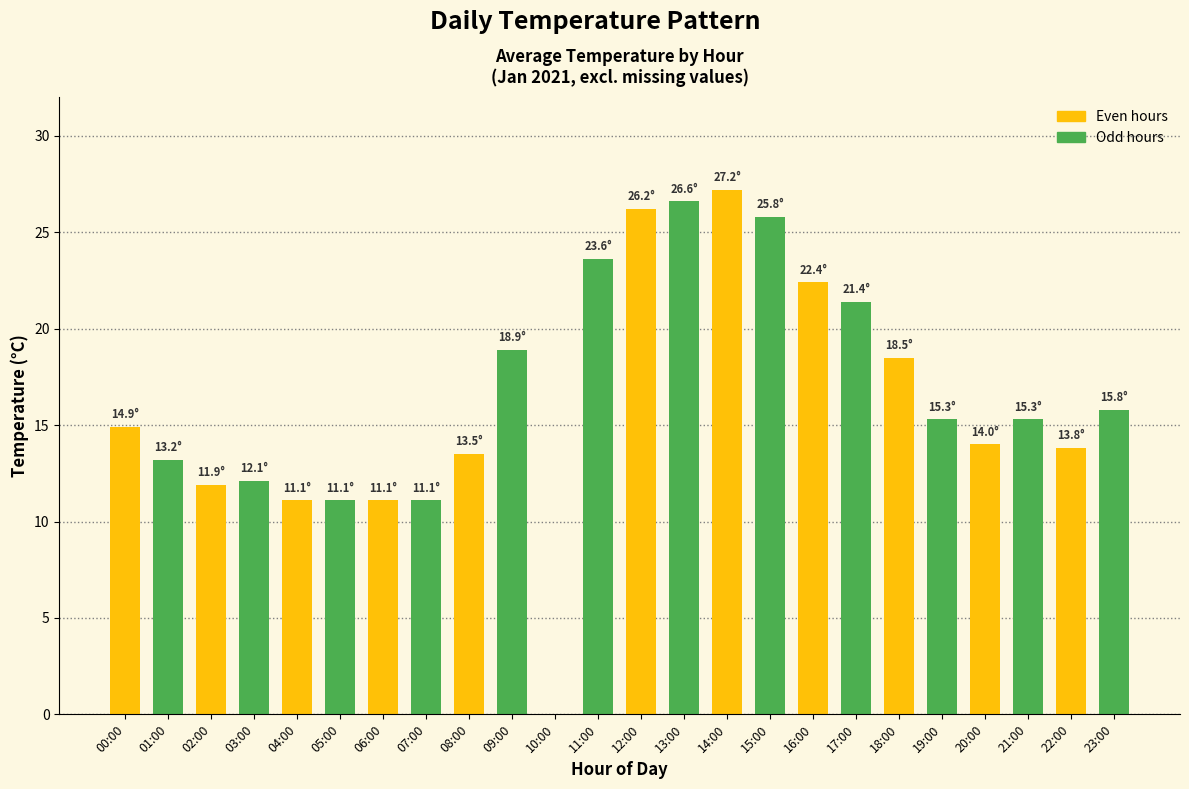

Between 13:00 and 20:00, which is larger?

13:00